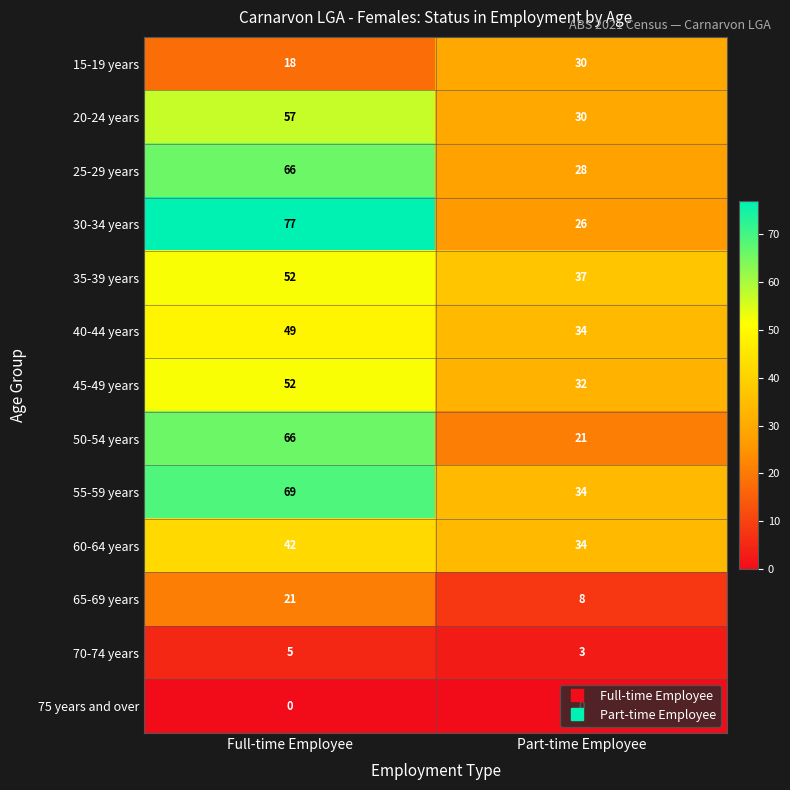

Which series has the widest spread of values?

30-34 years